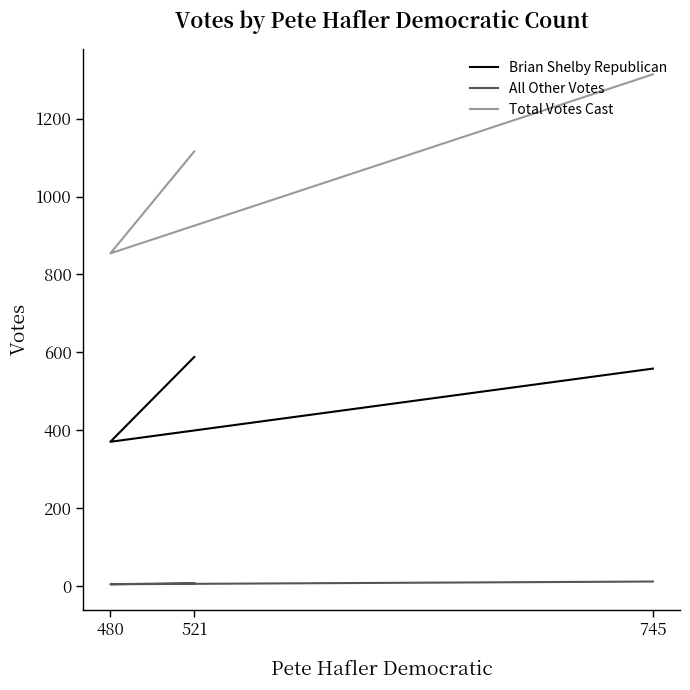

The Total Votes Cast series shows 1116 at 521. True or false?

True